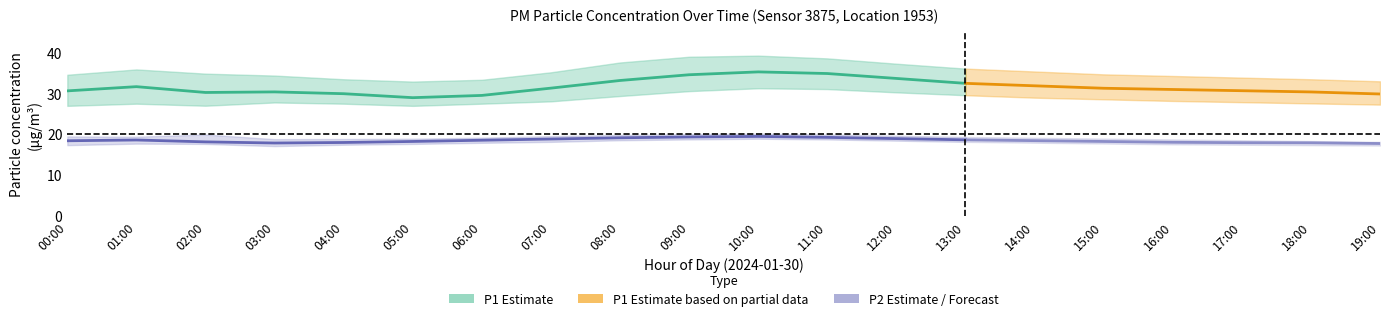

How many interior local peaks does the P1_upper series have?

2